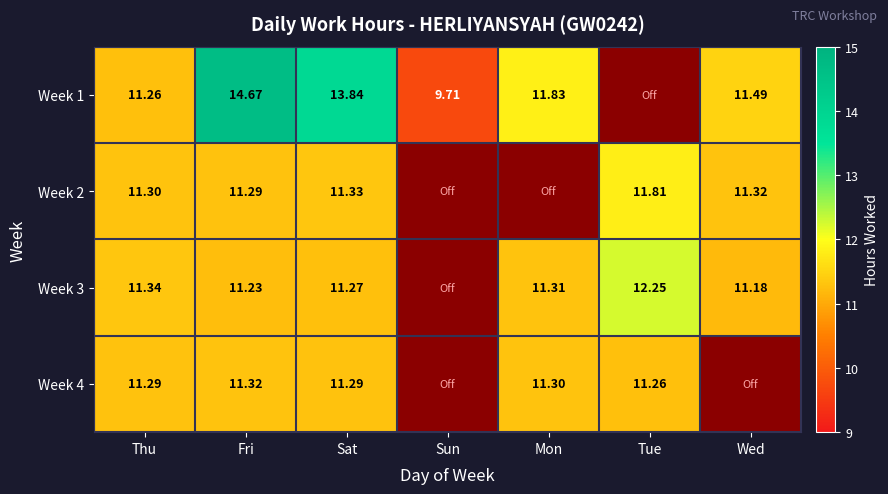

What is the sum of all Week 3 values?

68.6